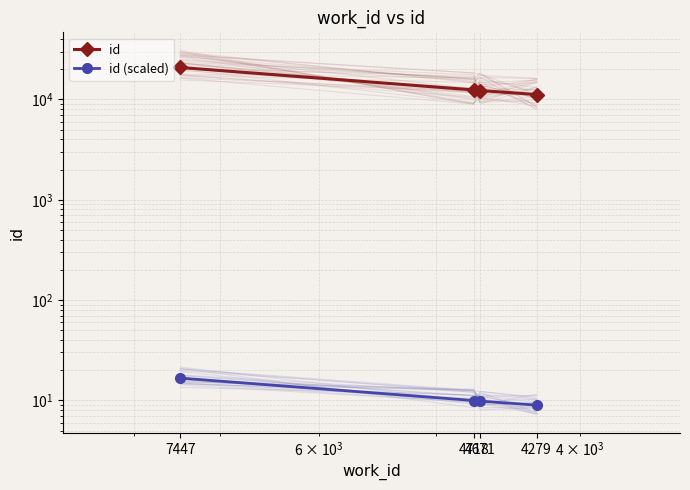

Is the value of id at 4279 greater than the value of id (scaled) at 7447?

Yes